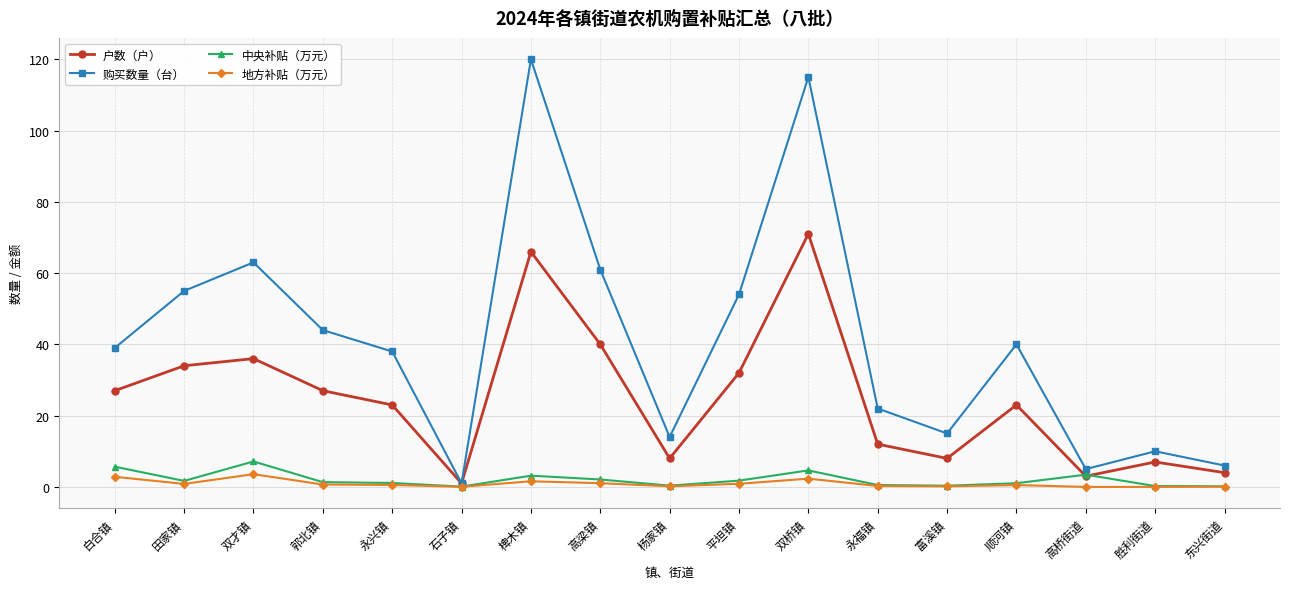

What are all the series names shown in the legend?

户数（户）, 购买数量（台）, 中央补贴（万元）, 地方补贴（万元）